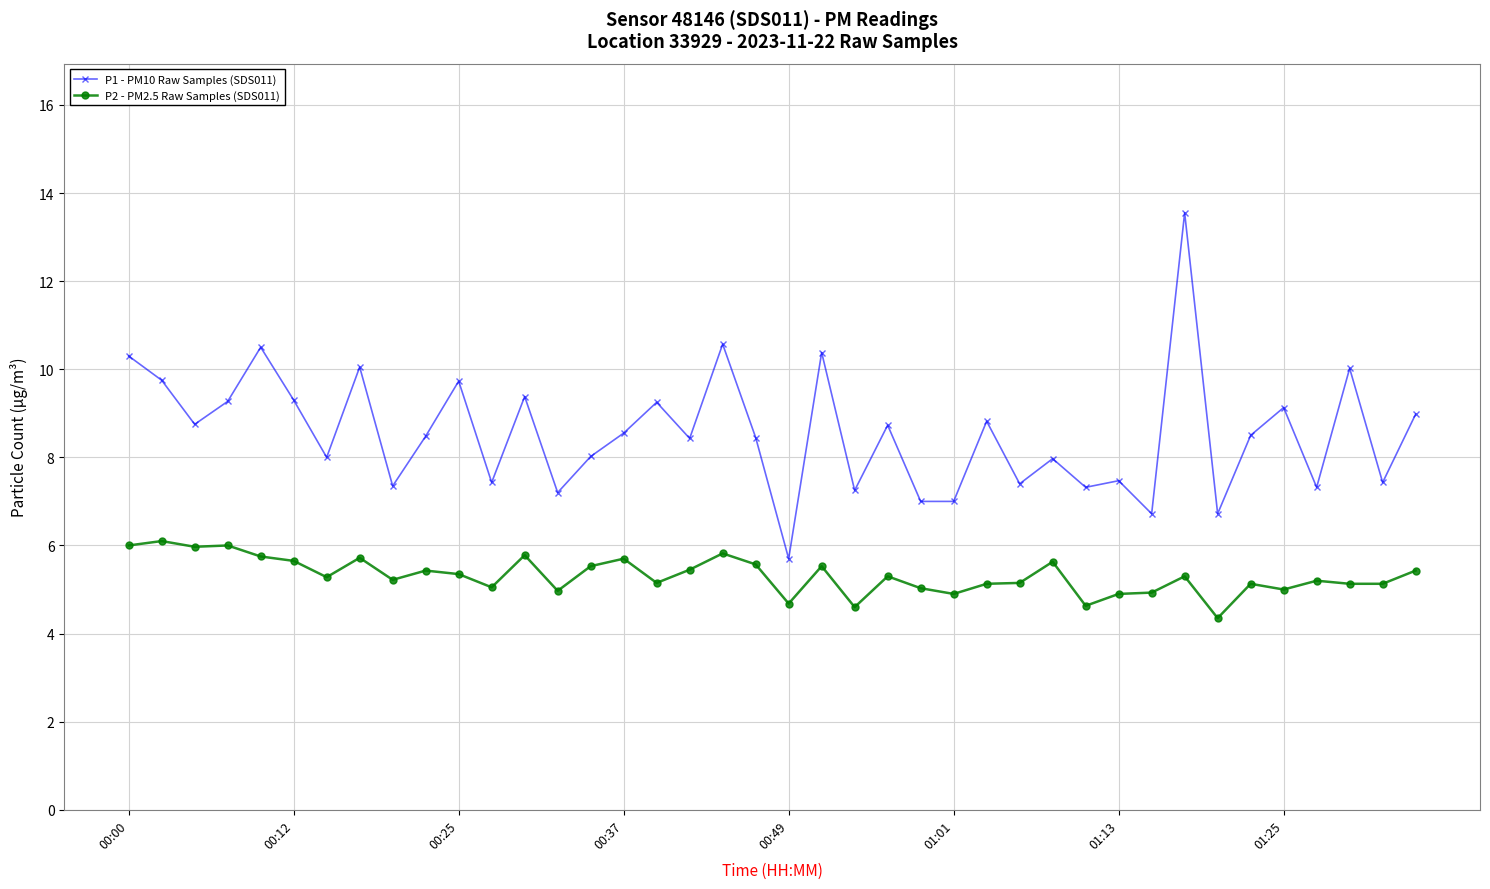

True or false: P1 - PM10 Raw Samples (SDS011) and P2 - PM2.5 Raw Samples (SDS011) cross at least once.

False